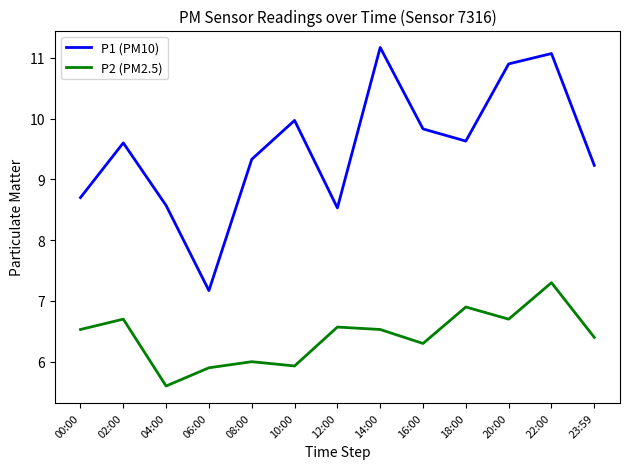

Rank the series by their maximum value, from highest to lowest.

P1 (PM10), P2 (PM2.5)